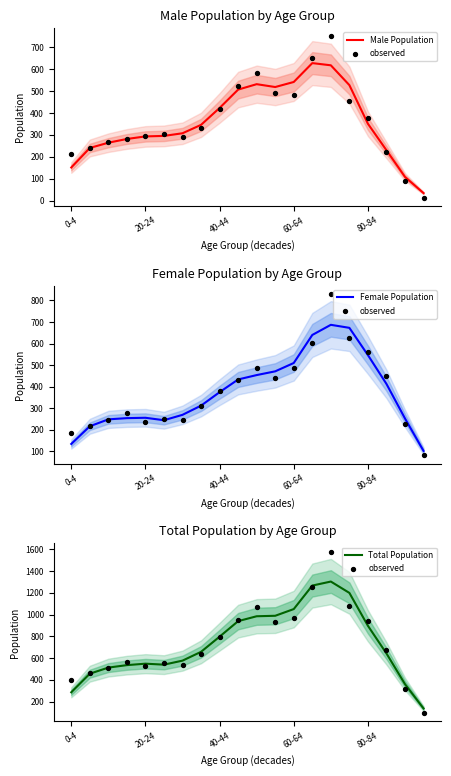

Which series contains the lowest Y value?

Male Population